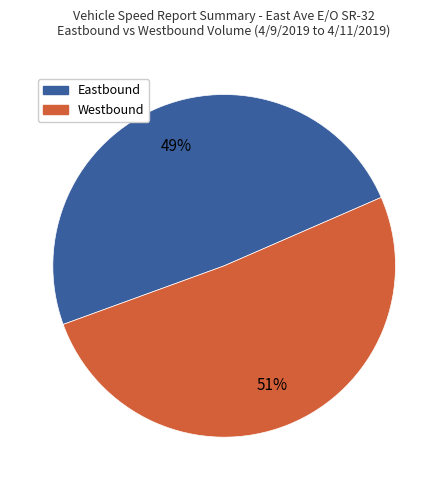

Which category has the biggest portion of the pie?

Westbound